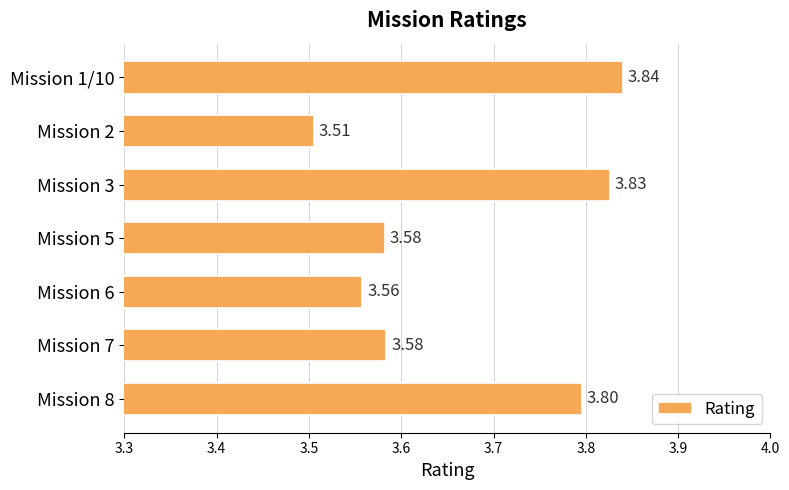

What is the sum of all values?

25.7